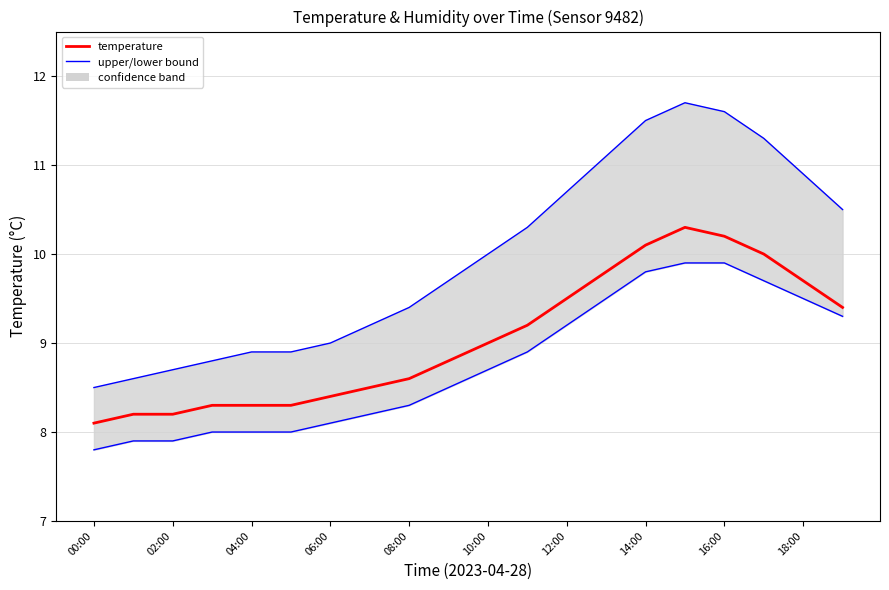

True or false: temperature has a value of 8.2 at 02:00.

True